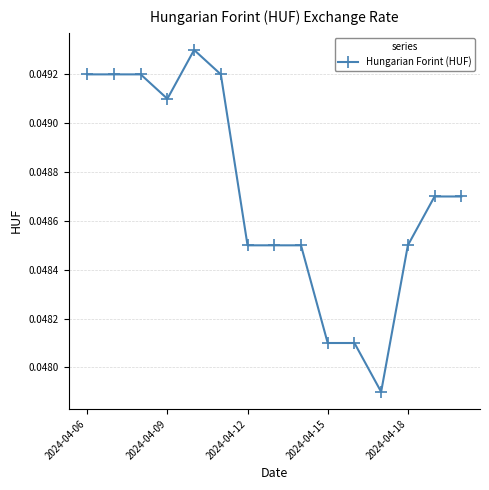

True or false: the data has more than 0 interior local peaks.

True